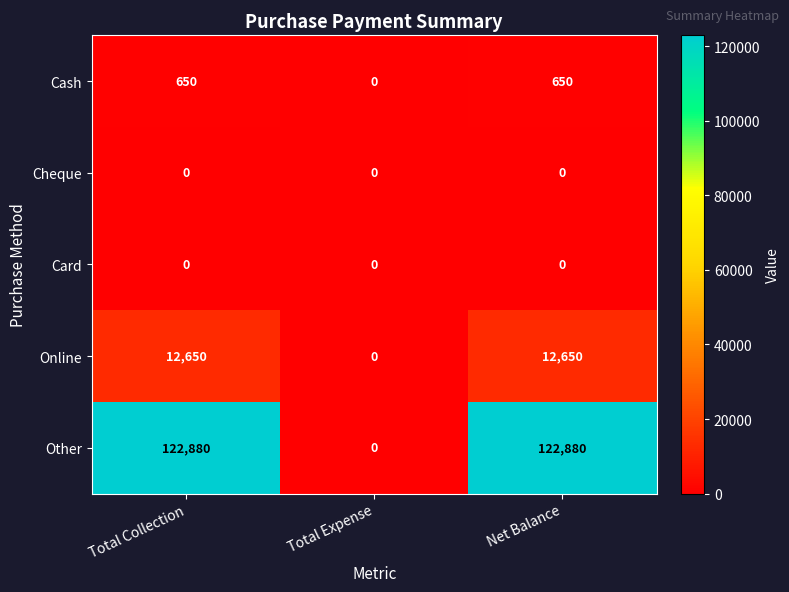

Count the Other values in the range 0 to 122880.

3